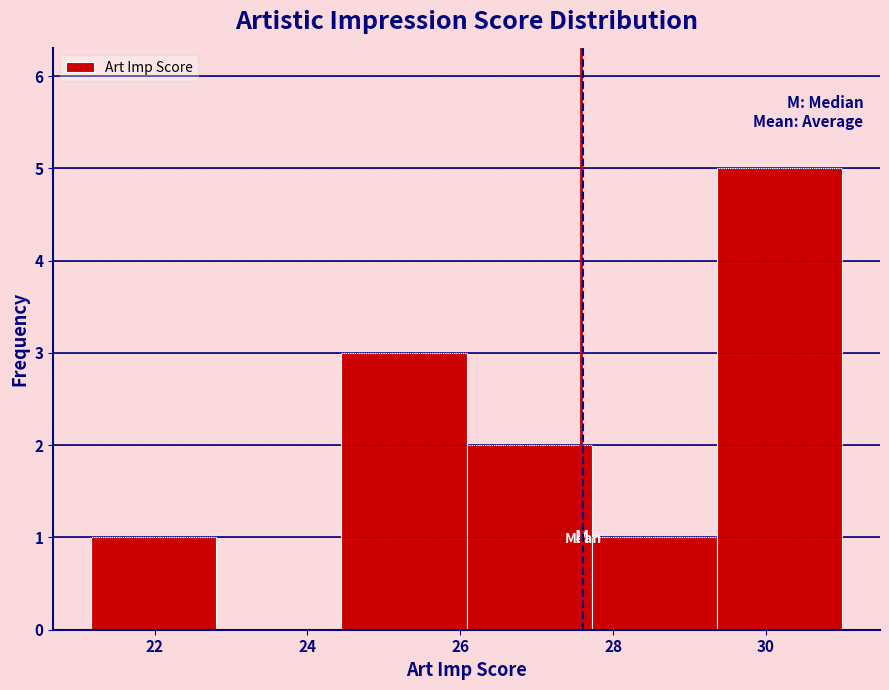

Which range on the x-axis has the tallest bar?

29.4 to 31.0